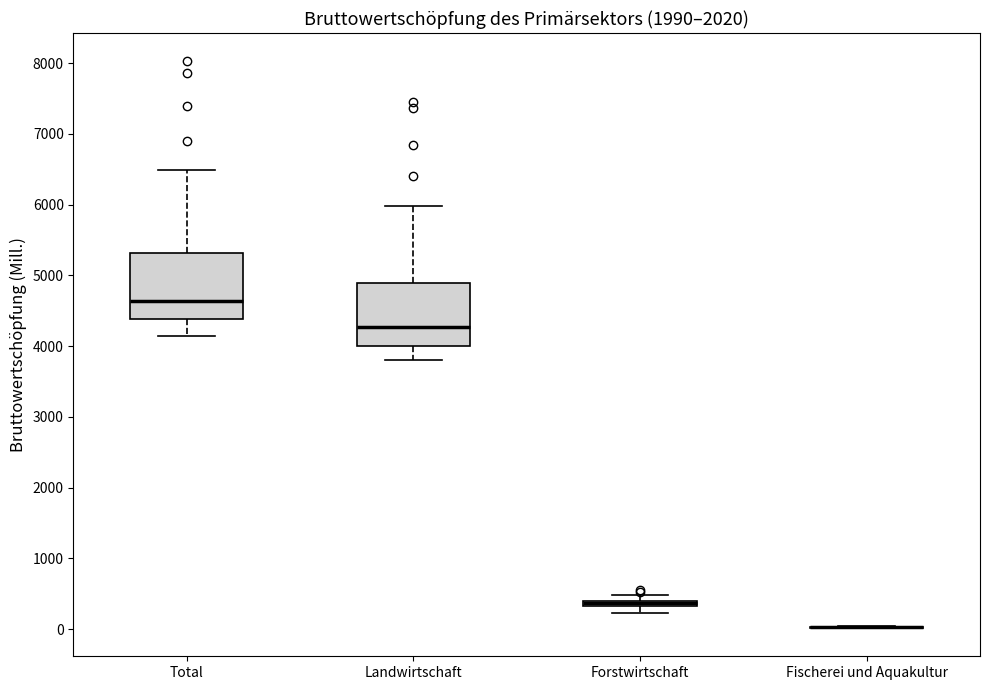

Where is the upper edge of the box for Forstwirtschaft on the y-axis? The values are not printed on the chart, so give them approximately, as read against the axis.

400